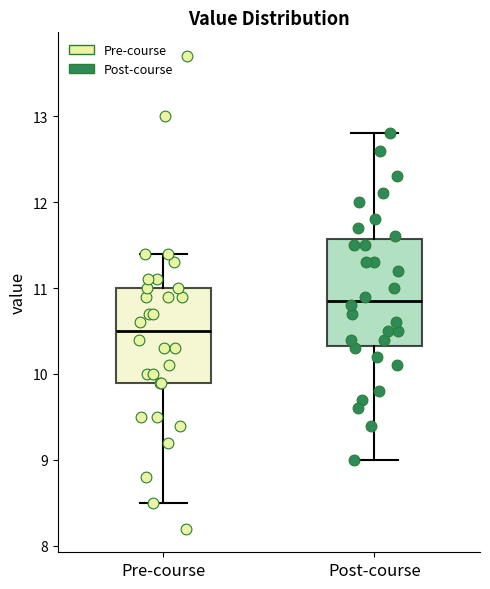

Reading left to right, transcribe this box plot: for each box, give where its median line is, the range the box spans, and where its two whiskers end, as read against the y-axis. The values are not printed on the chart, so give them approximately, as read against the axis.

Pre-course: median 10.5, box 9.9 to 11.0, whiskers 8.5 to 11.4
Post-course: median 10.9, box 10.3 to 11.6, whiskers 9.0 to 12.8